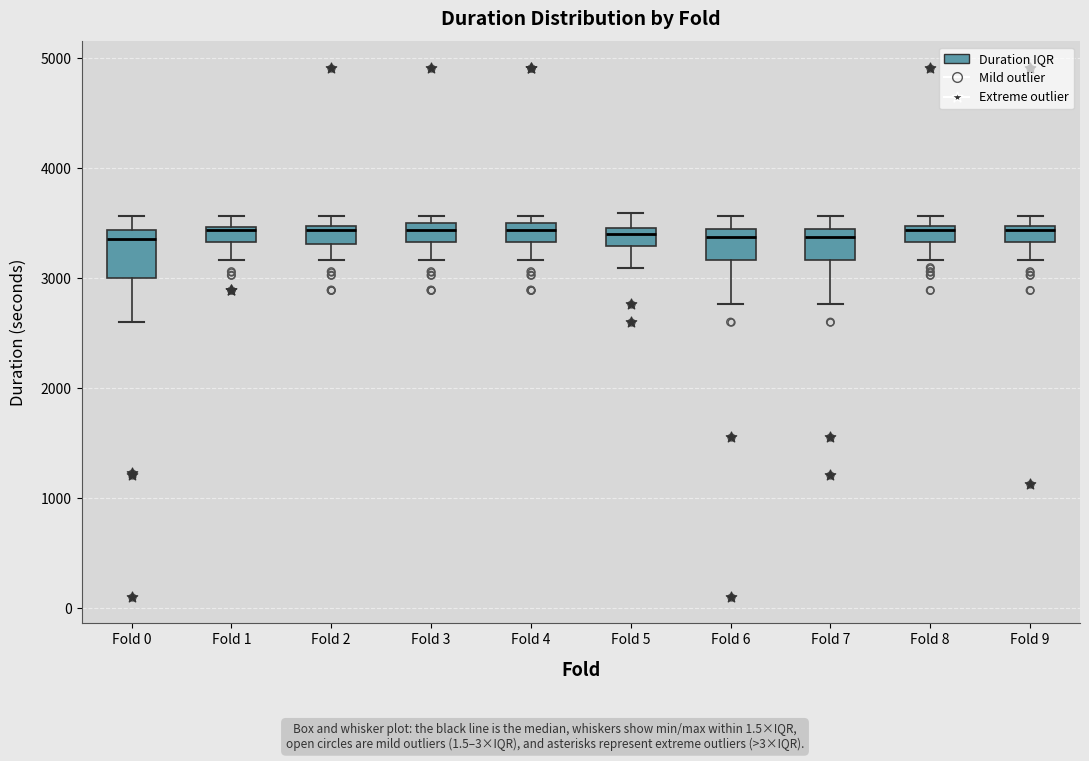

Which box is the tallest, from its lower edge to its upper edge?

Fold 0